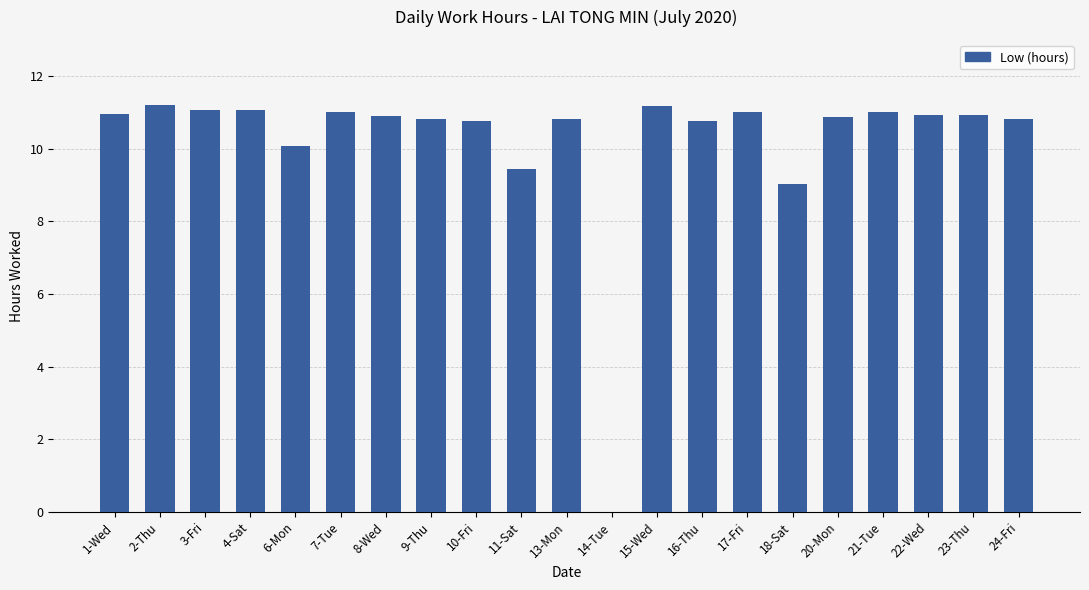

What value does the data have at 21-Tue?

11.0